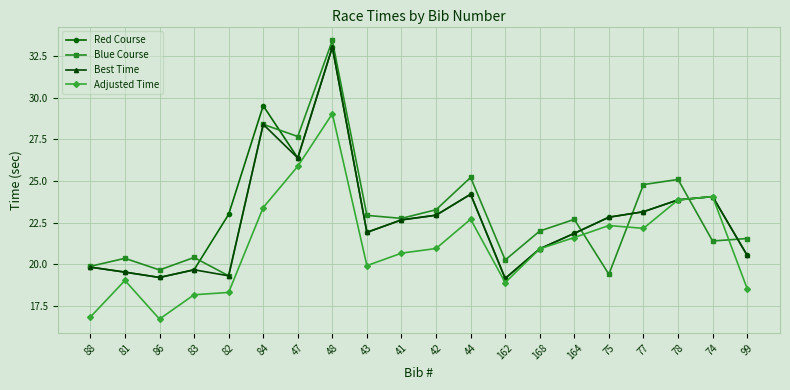

Where does the Adjusted Time series first go above 20?

84